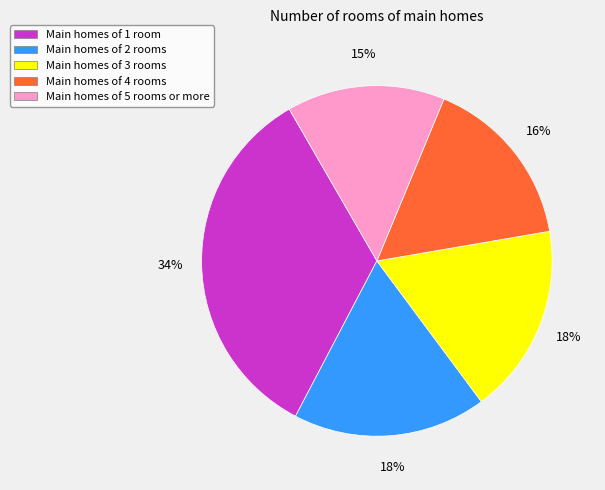

Does Main homes of 5 rooms or more represent more than half of the total?

No